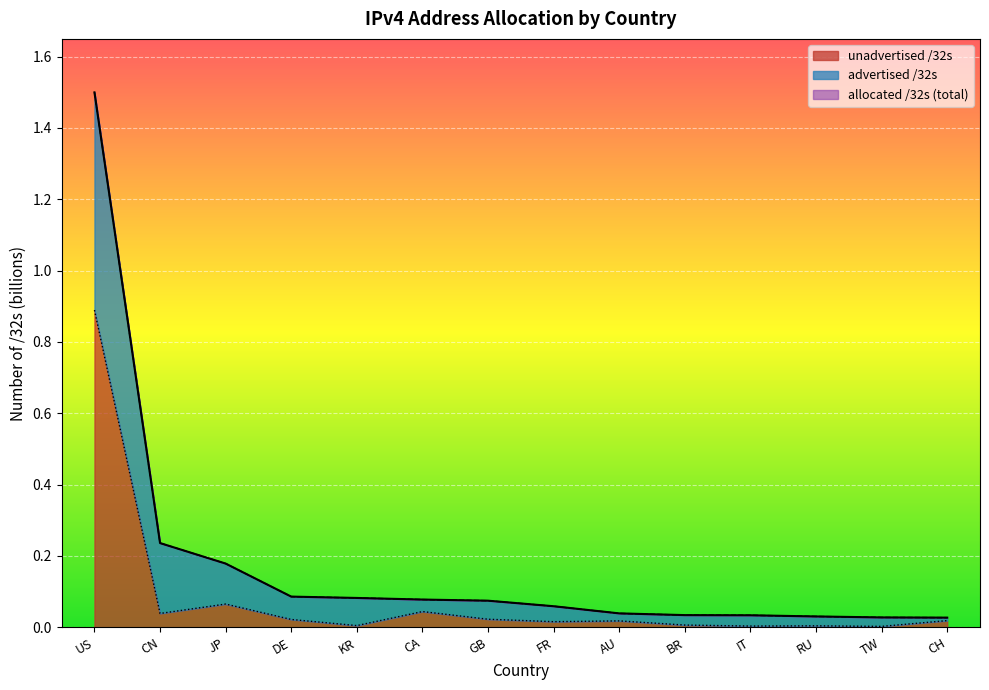

Rank the series by their maximum value, from highest to lowest.

allocated /32s, advertised /32s, unadvertised /32s